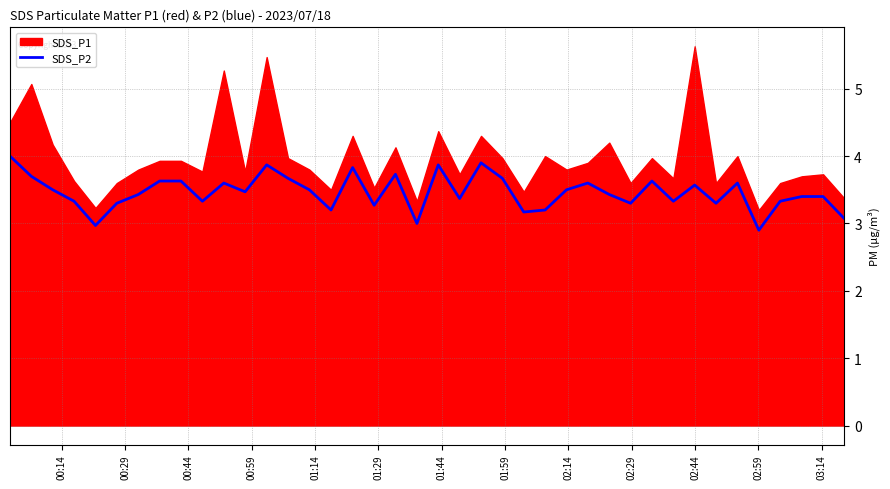

What is the highest value of the SDS_P2 series?

4.0